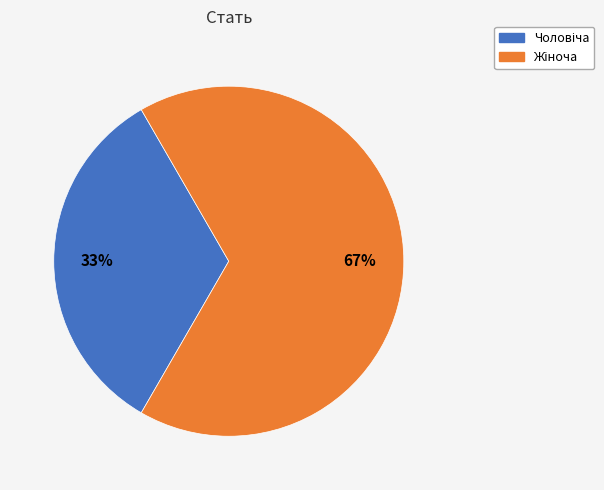

Is there any slice that represents more than half of the pie?

Yes